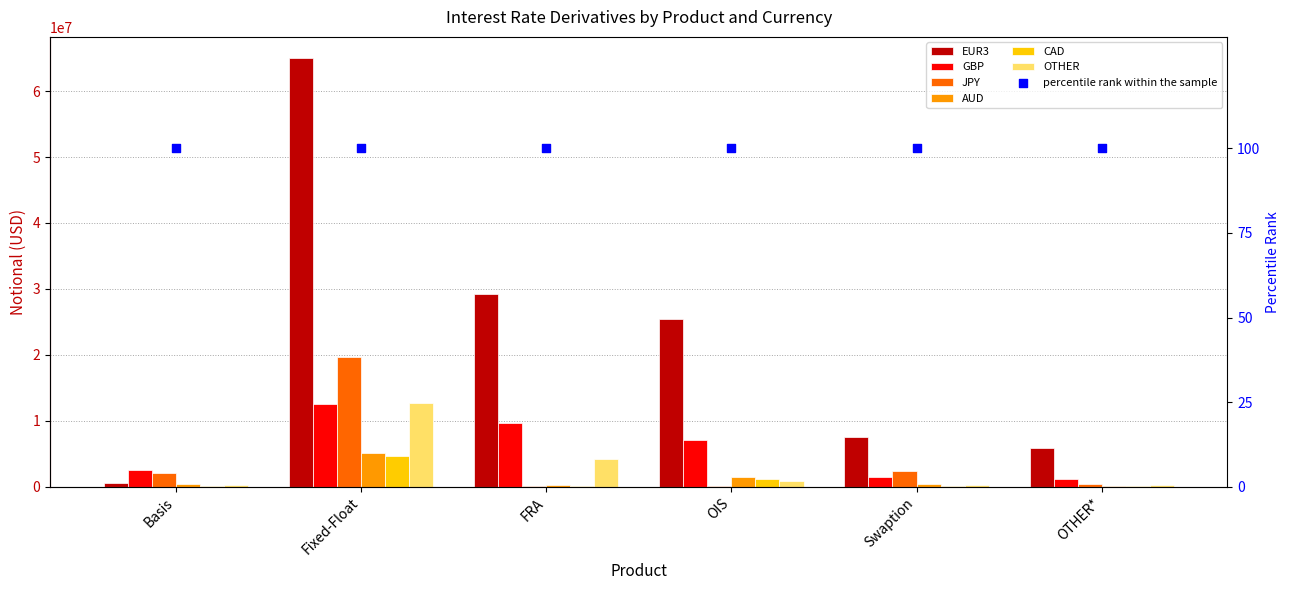

At how many categories does at least one series exceed 30351060?

1